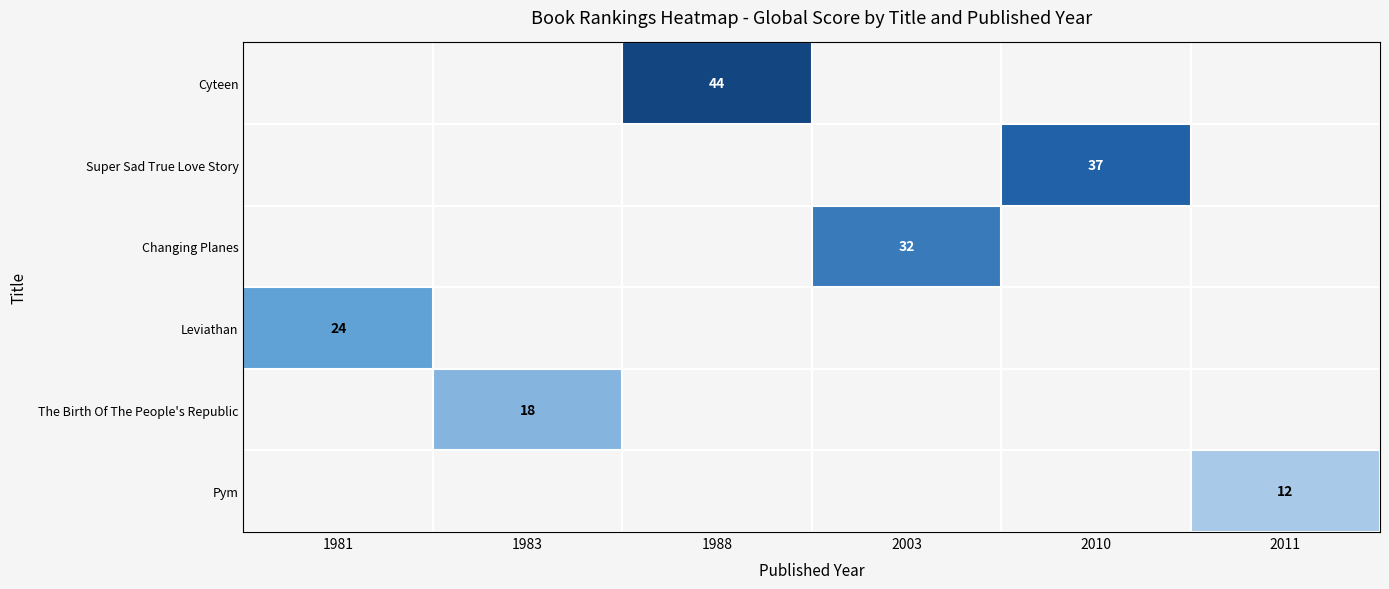

What is the approximate value of The Birth Of The People's Republic at 1983?

18.0